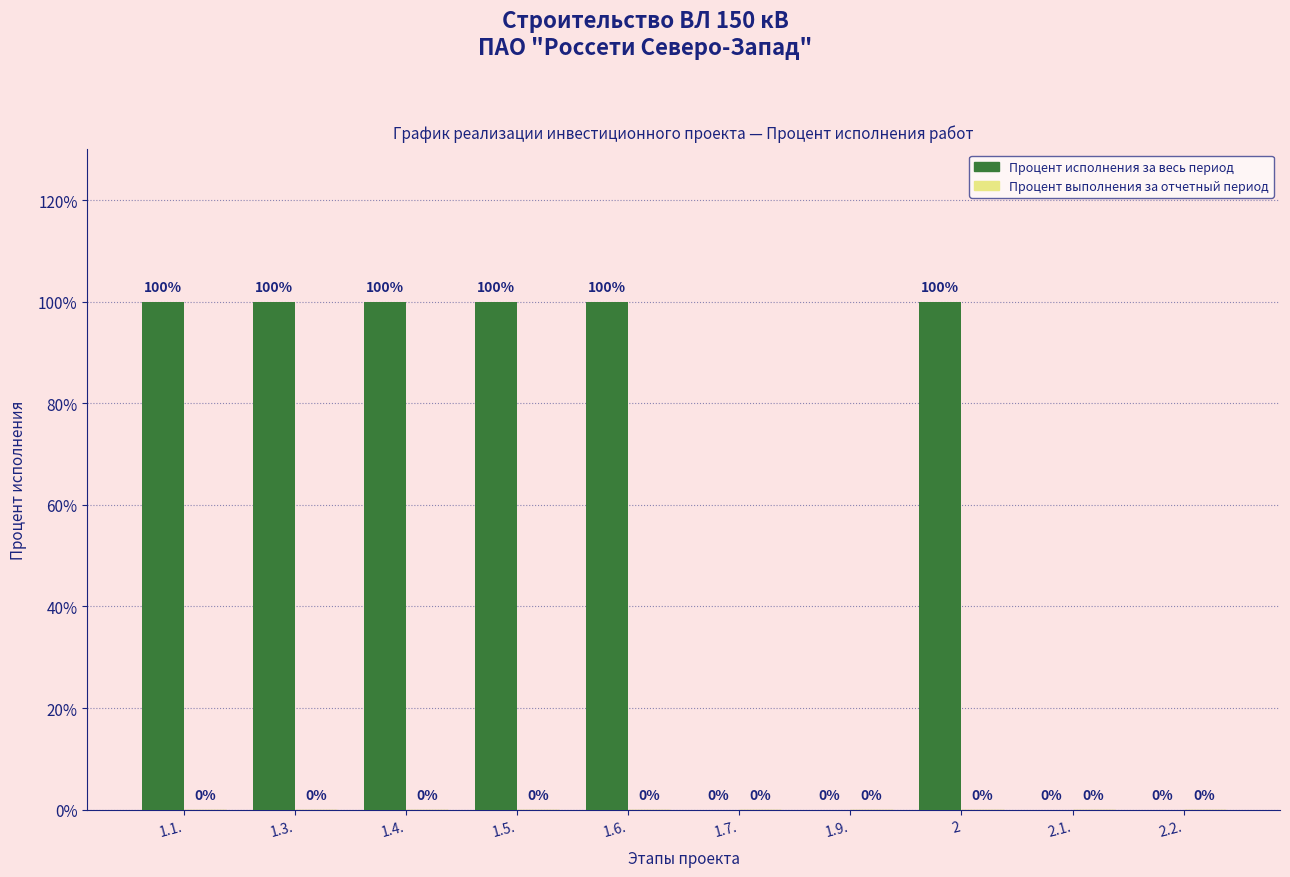

The value at 1.3. is 100. True or false?

True